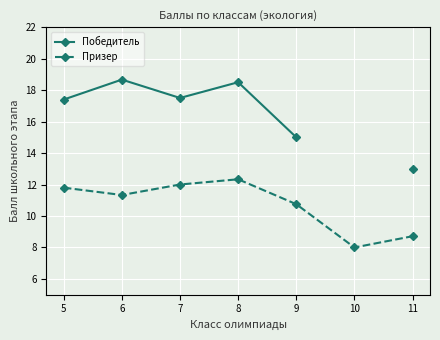

What is the maximum value shown in the chart?

18.7